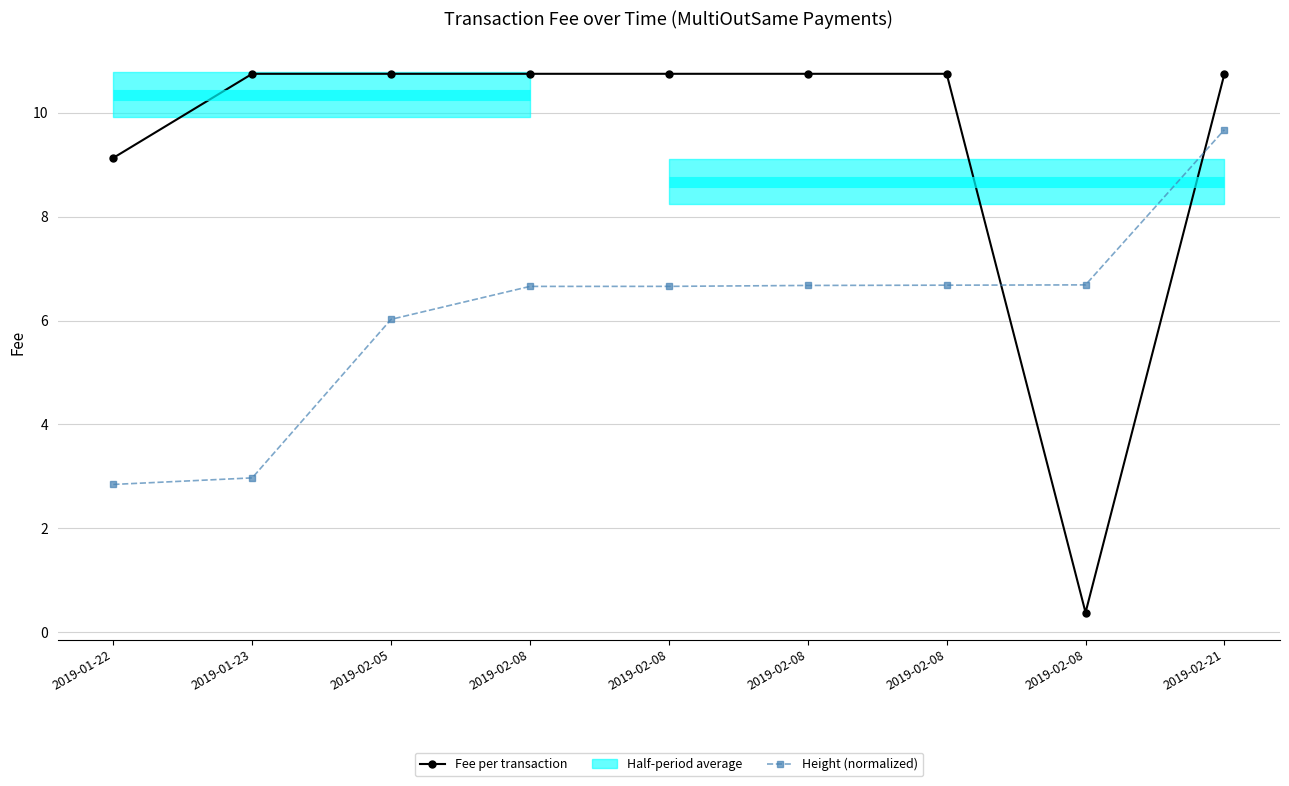

Read the Fee per transaction value at 2019-02-08.

10.7